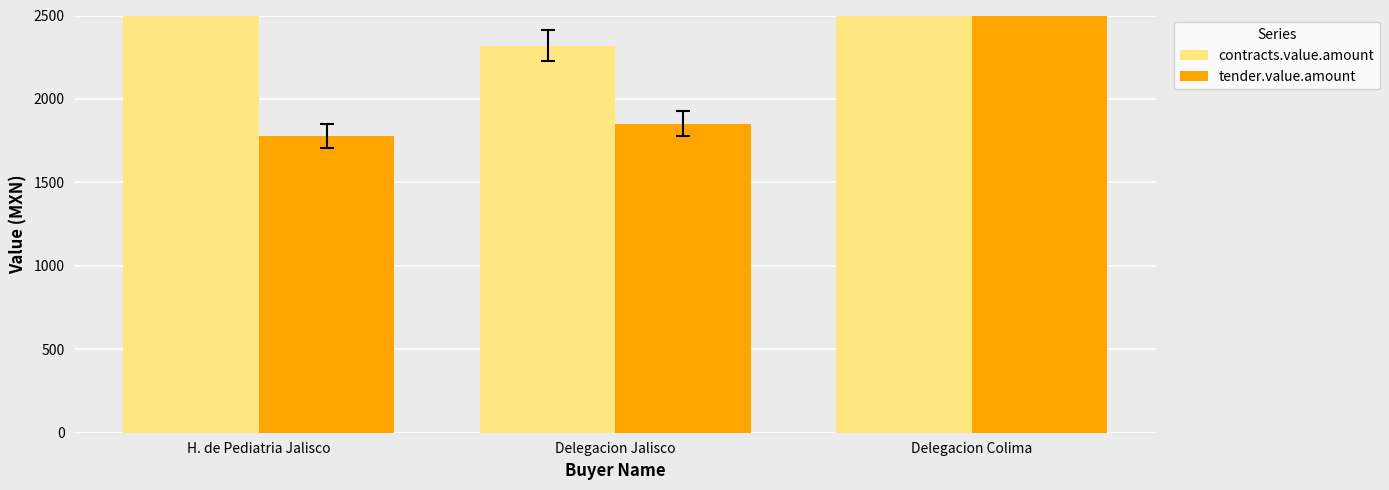

How many values in the contracts.value.amount series are below 2895?

1